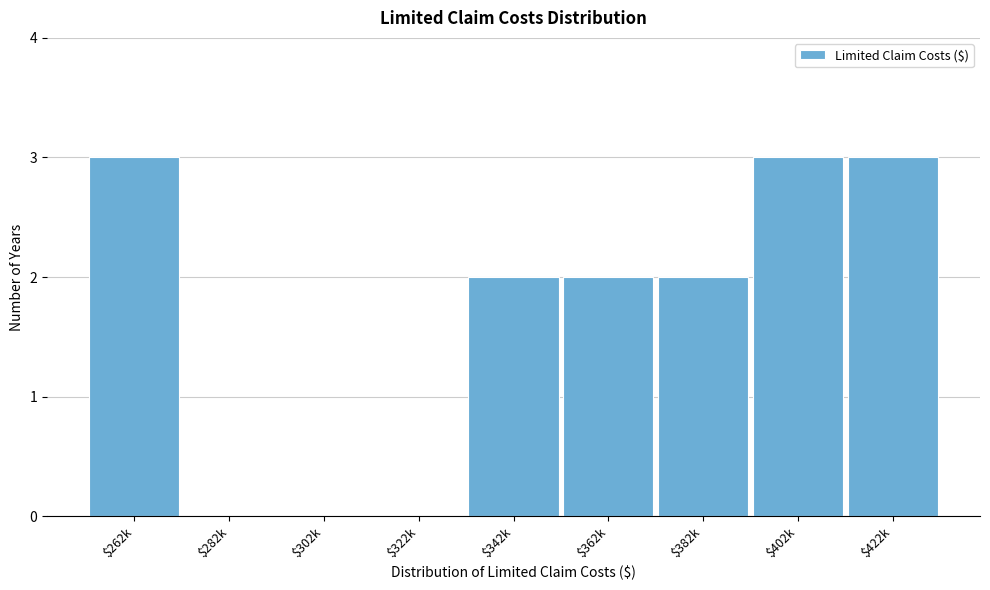

What is the maximum value shown in the chart?

3